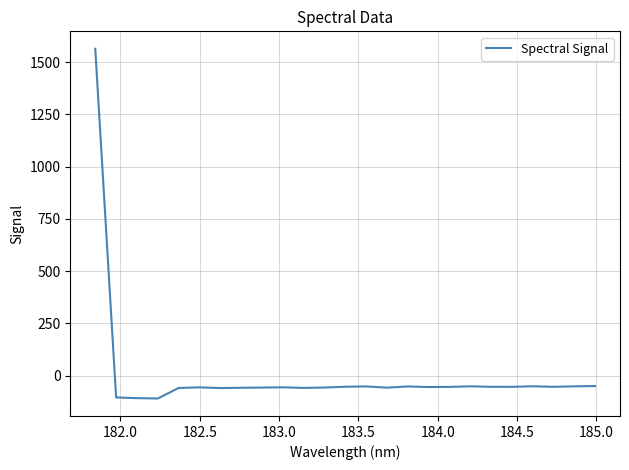

What is the minimum value shown in the chart?

-109.0